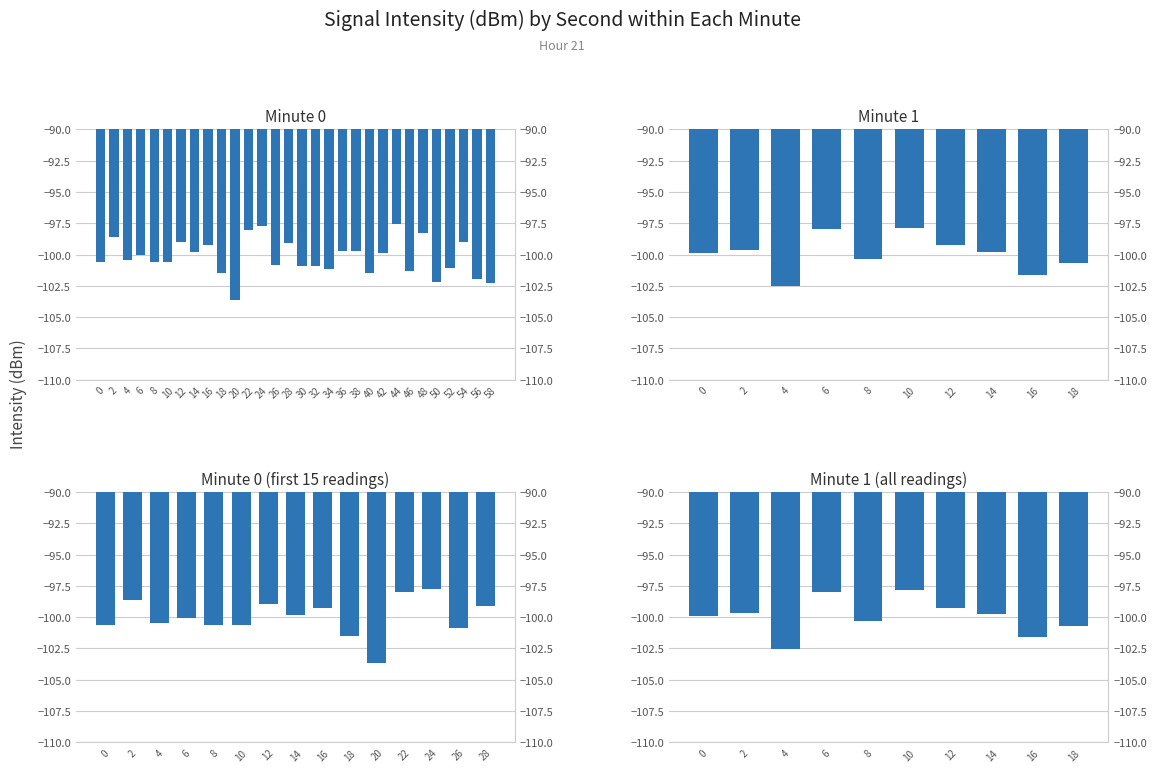

What is the approximate value at 0?

-100.6